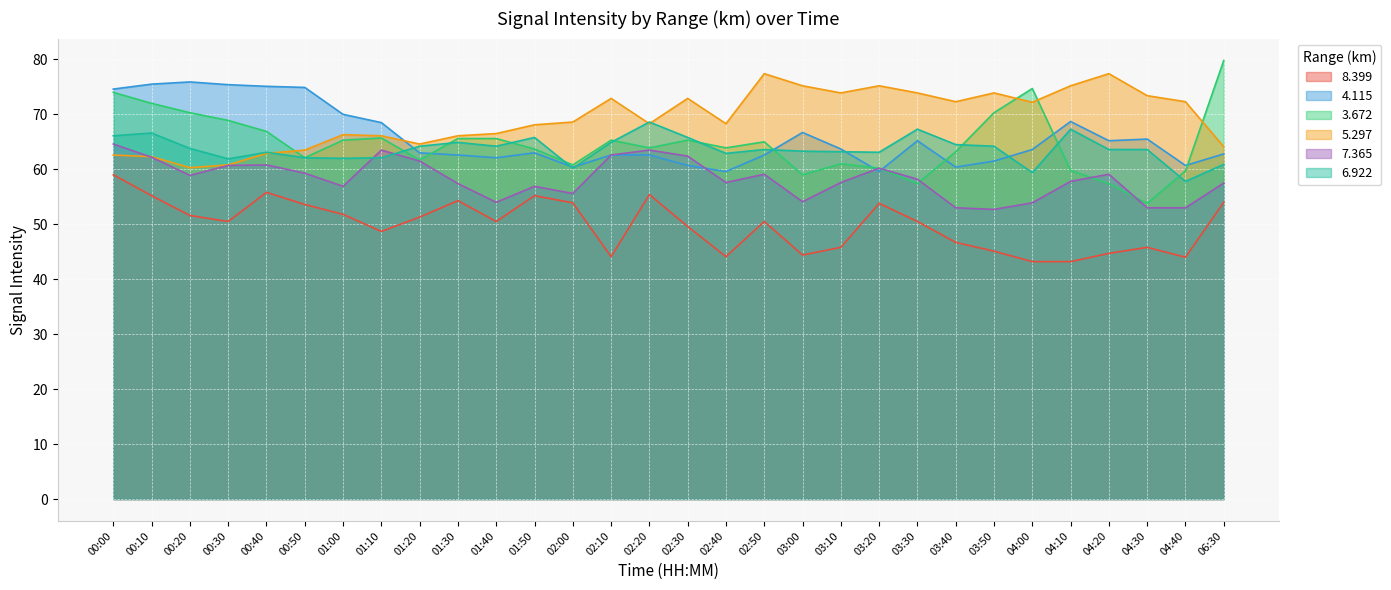

True or false:   3.672 has a value of 66.9 at 00:40.

True